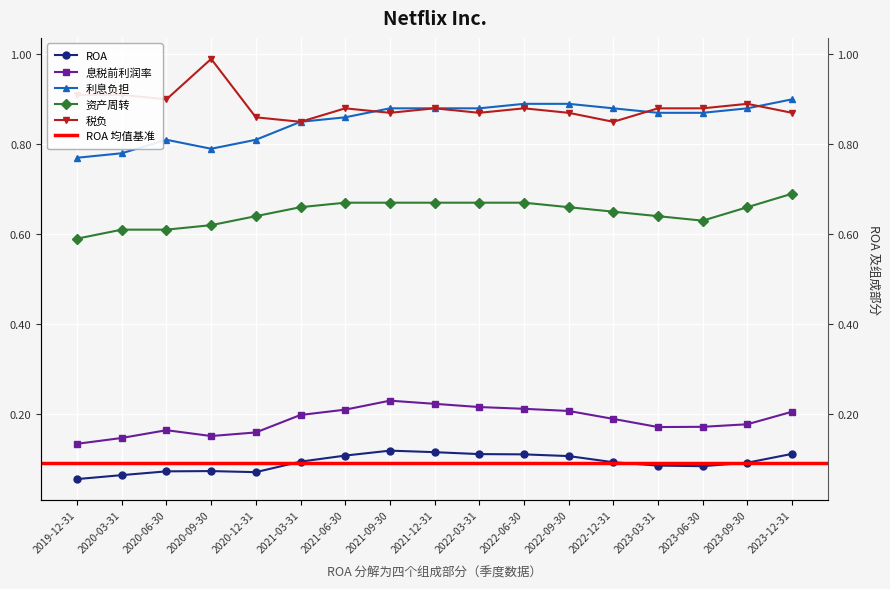

What is the difference between the maximum and minimum values in the 资产周转 series?

0.1